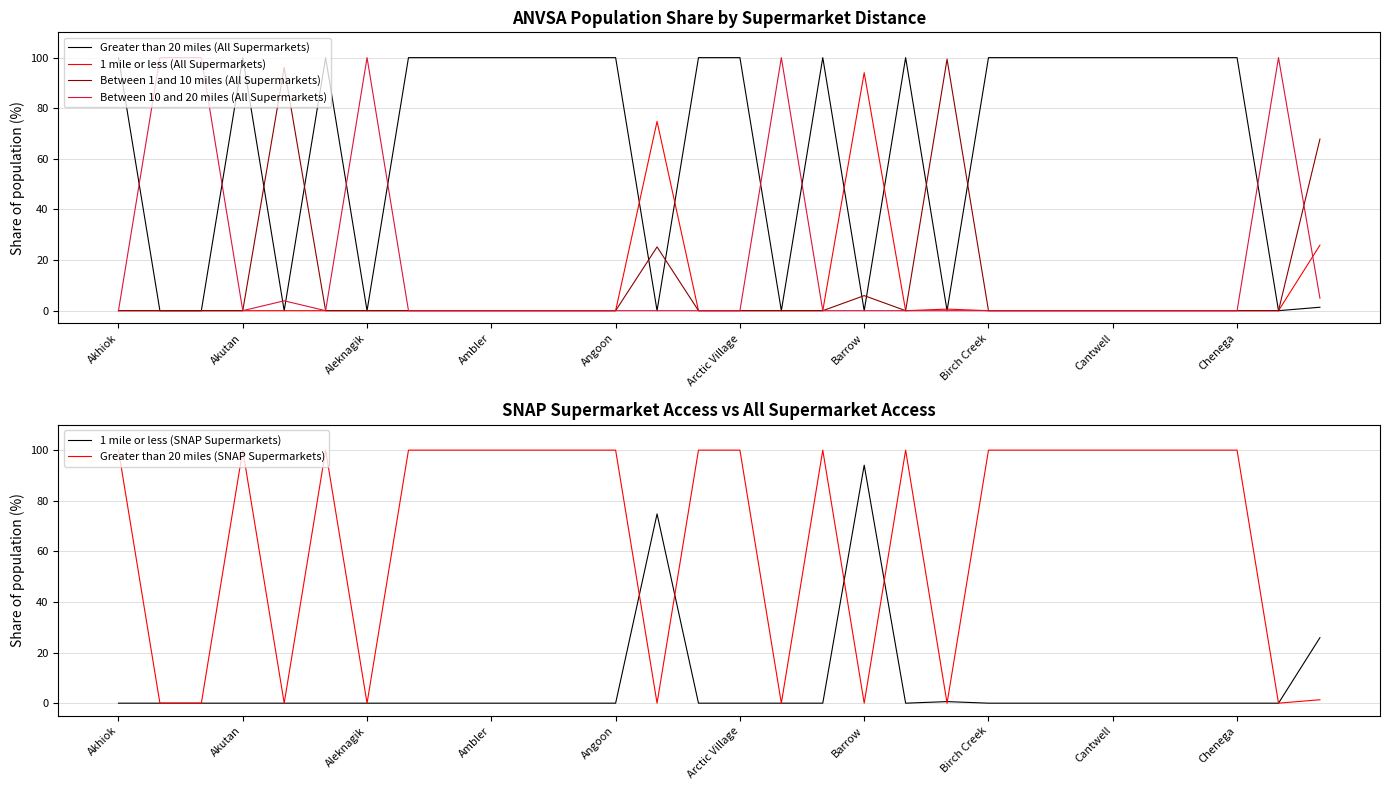

In Greater than 20 miles (SNAP Supermarkets), how many points are lower than both neighbors (excluding endpoints)?

7